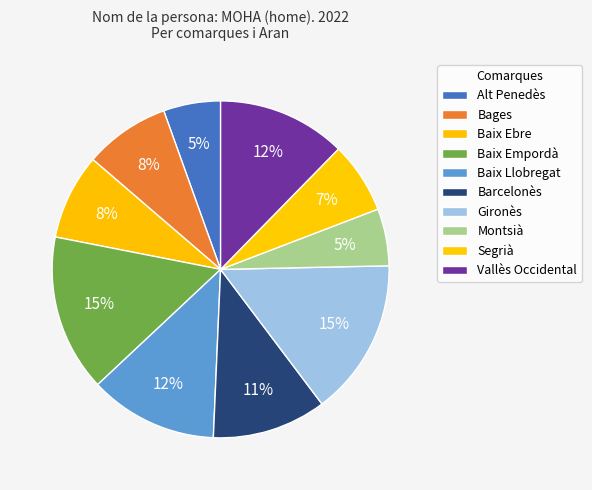

Count the number of slices in the pie.

10